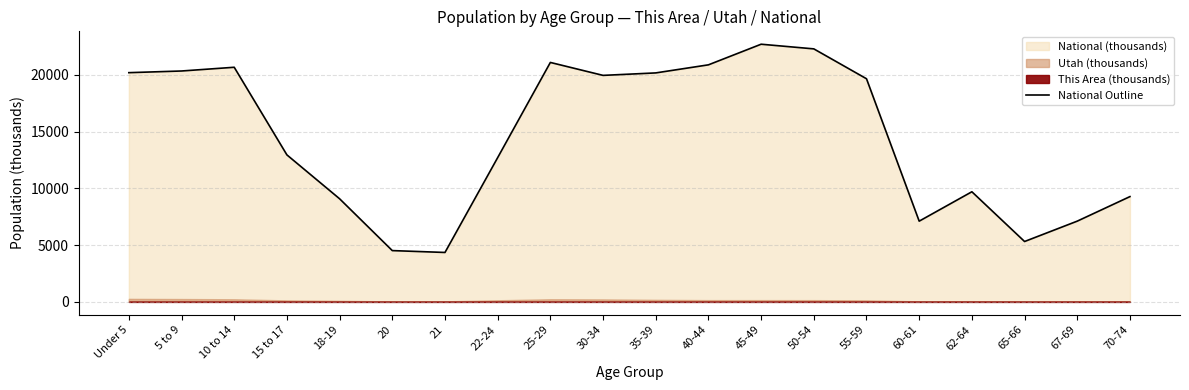

What position from the right is 25-29?

12